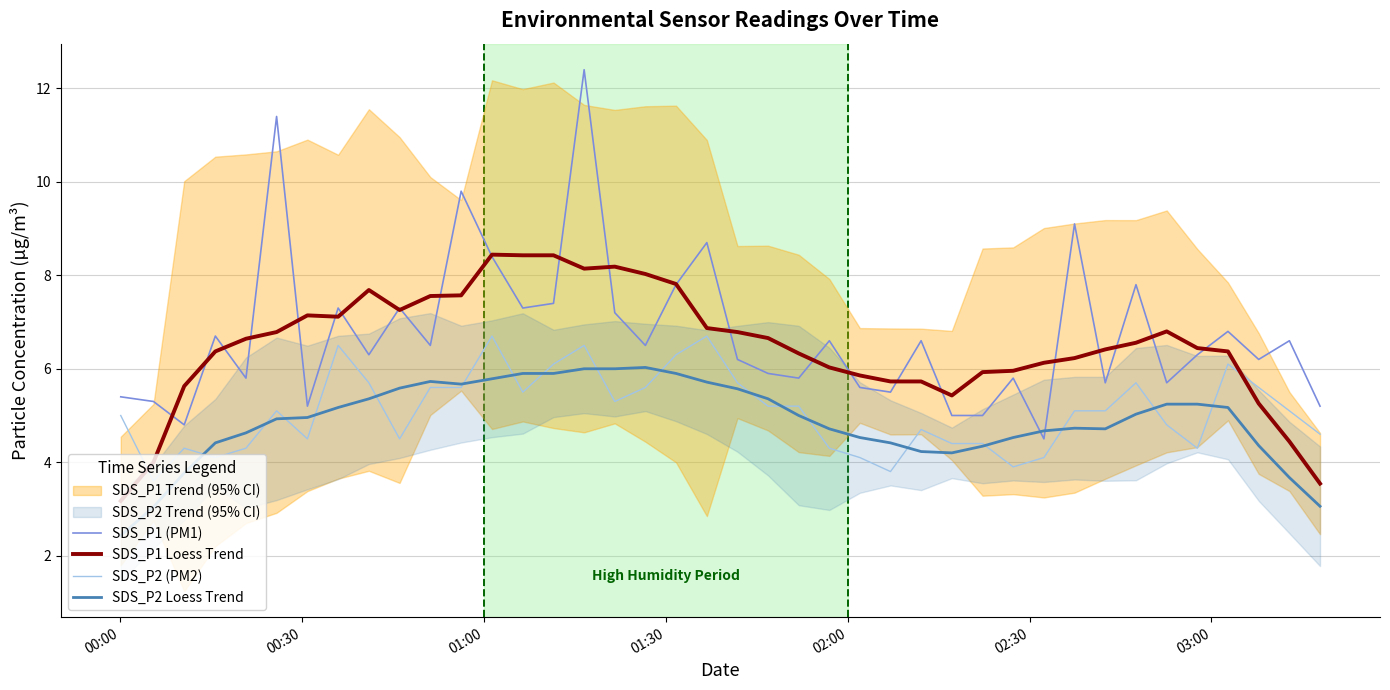

What is the smallest value displayed?

2.4